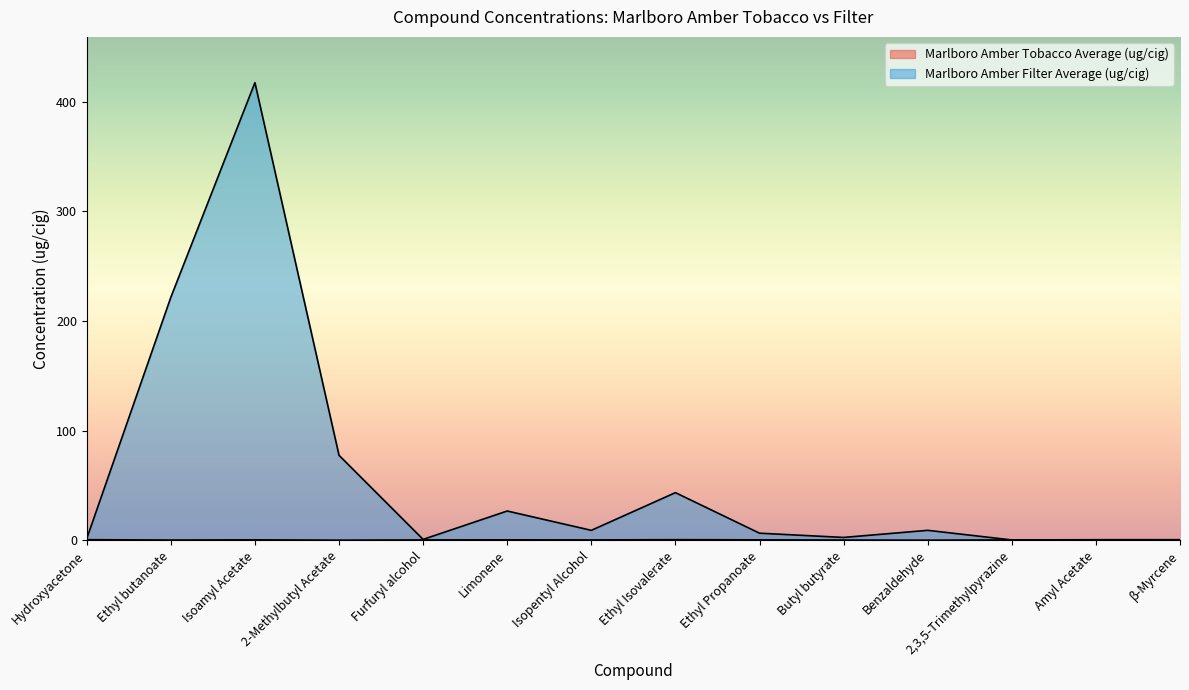

Between Limonene and Butyl butyrate, which series saw the biggest shift?

Marlboro Amber Filter Average (ug/cig)